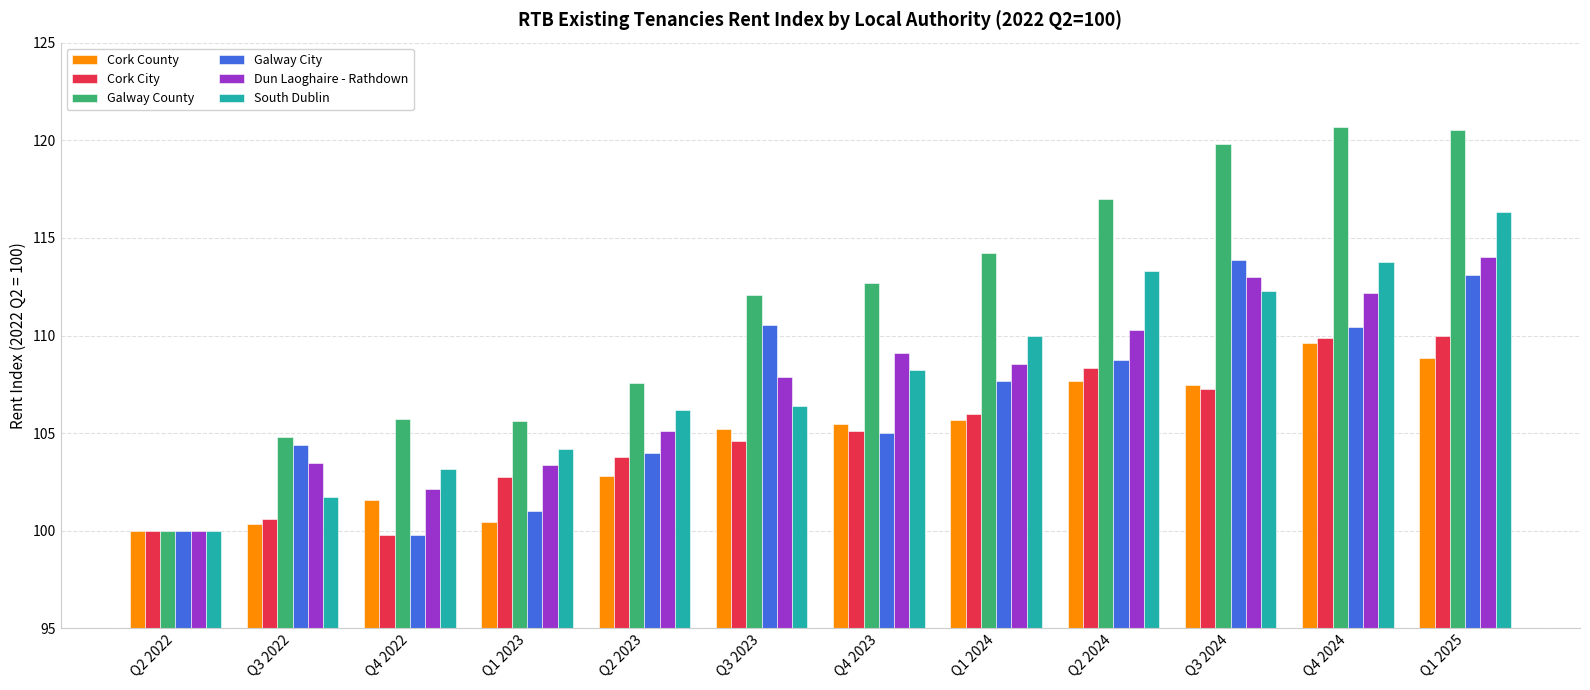

The value of Galway City at Q1 2025 is 200.9. True or false?

False